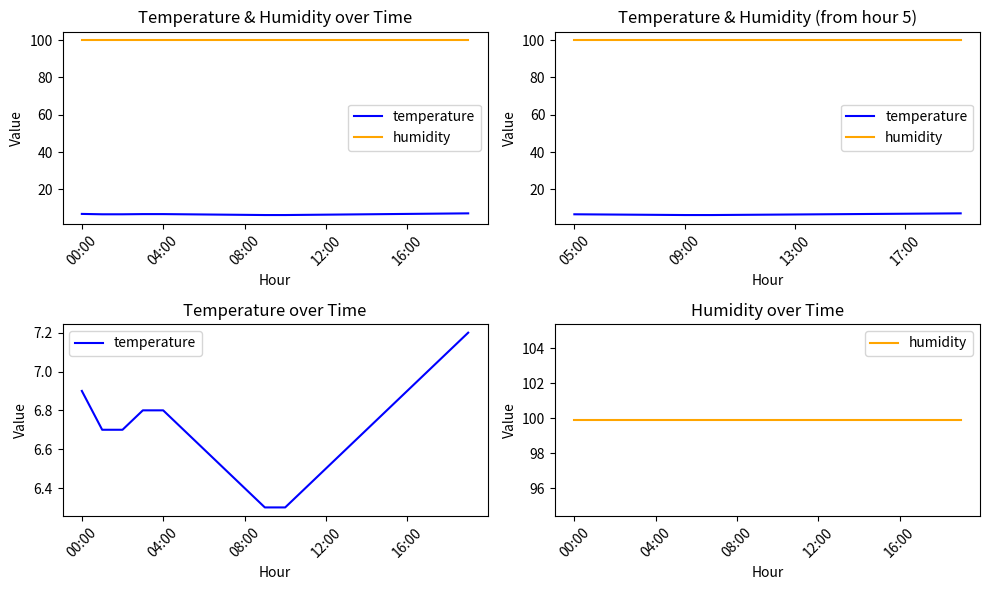

What is the sum of the temperature values at 12:00 and 04:00?

13.5